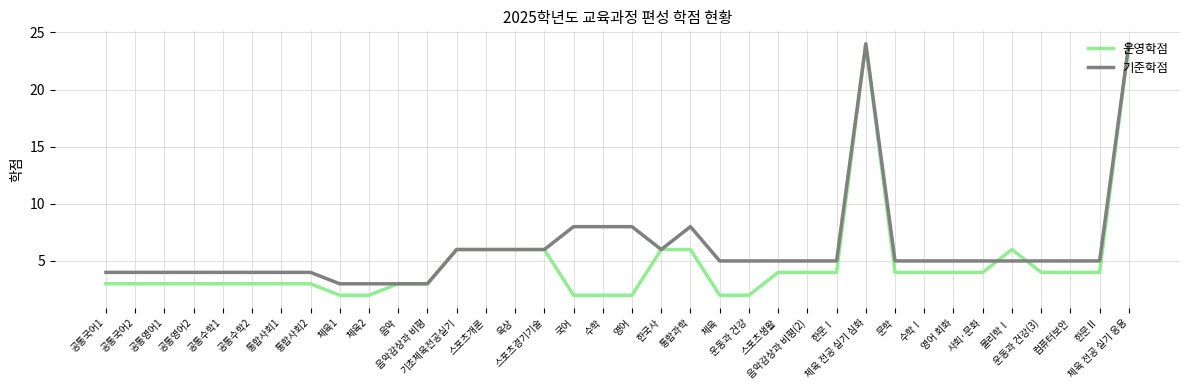

True or false: 운영학점 and 기준학점 intersect in this chart.

True